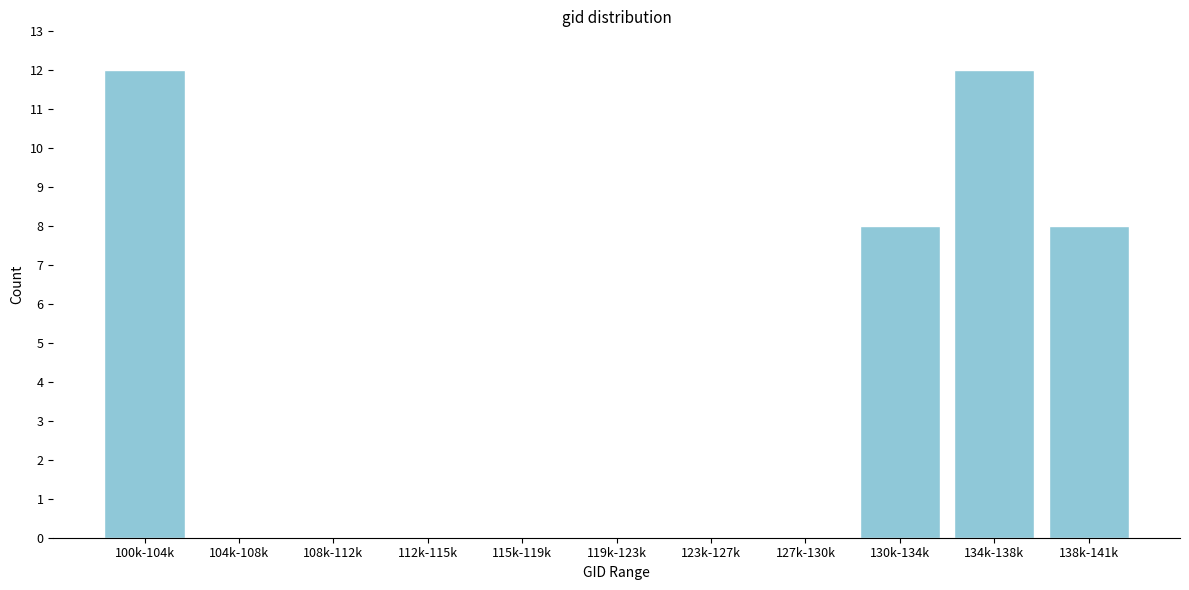

Reading left to right, what are all the values shown in this chart?

100k-104k=12	104k-108k=0	108k-112k=0	112k-115k=0	115k-119k=0	119k-123k=0	123k-127k=0	127k-130k=0	130k-134k=8	134k-138k=12	138k-141k=8